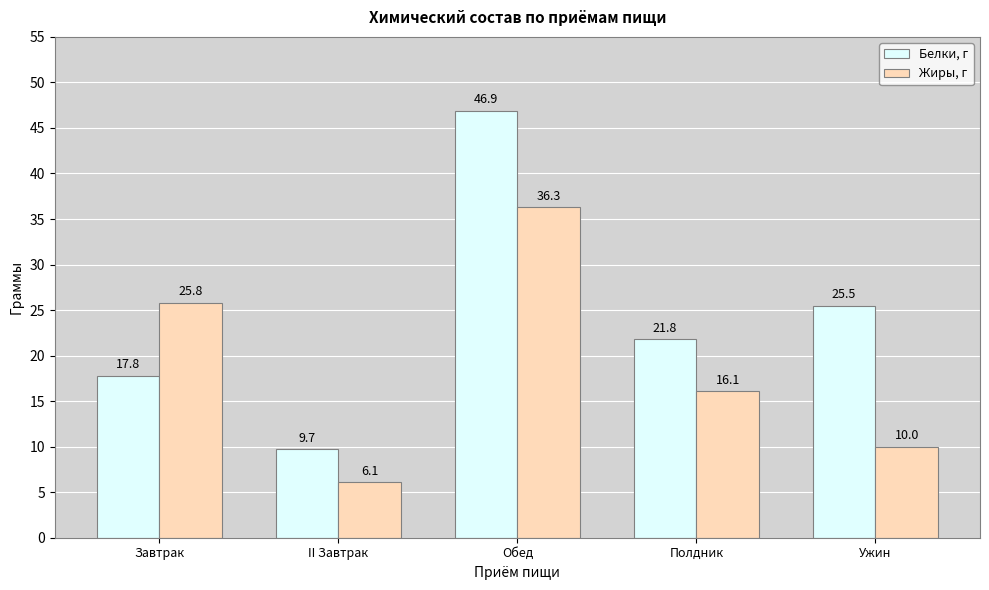

What is the difference between the Белки, г values at II Завтрак and Обед?

37.2